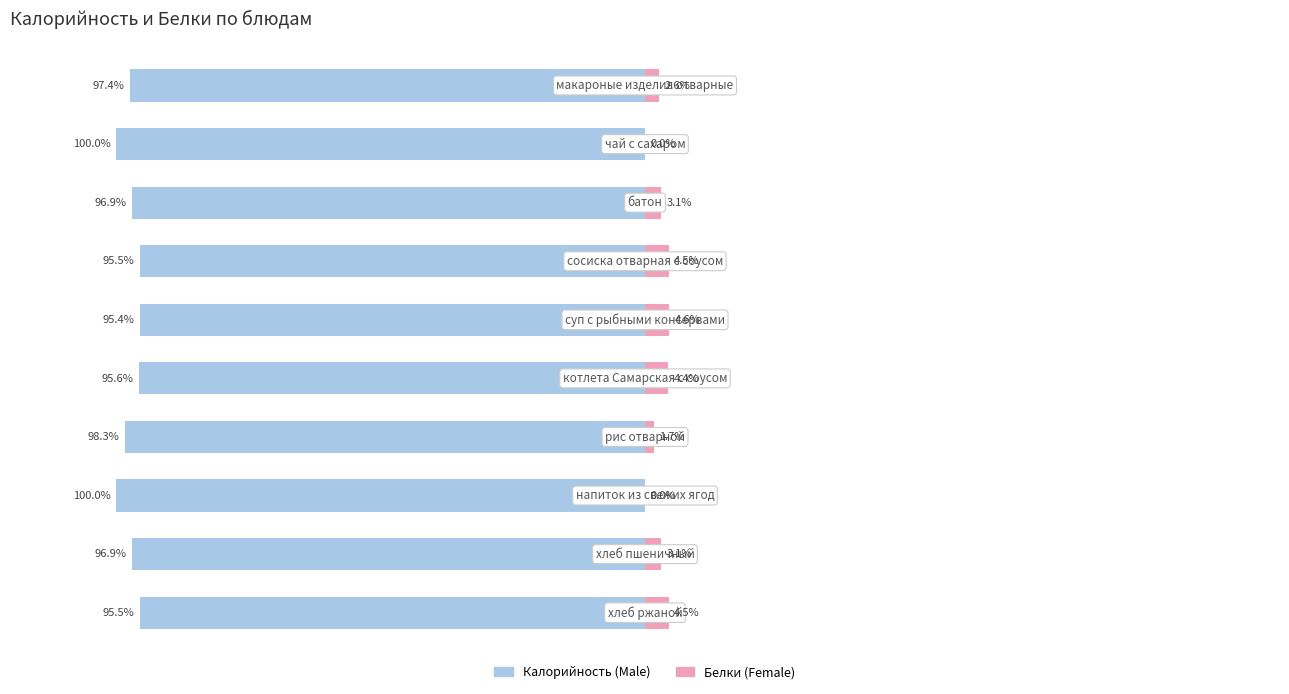

What is the average value of the Male series?

-97.2